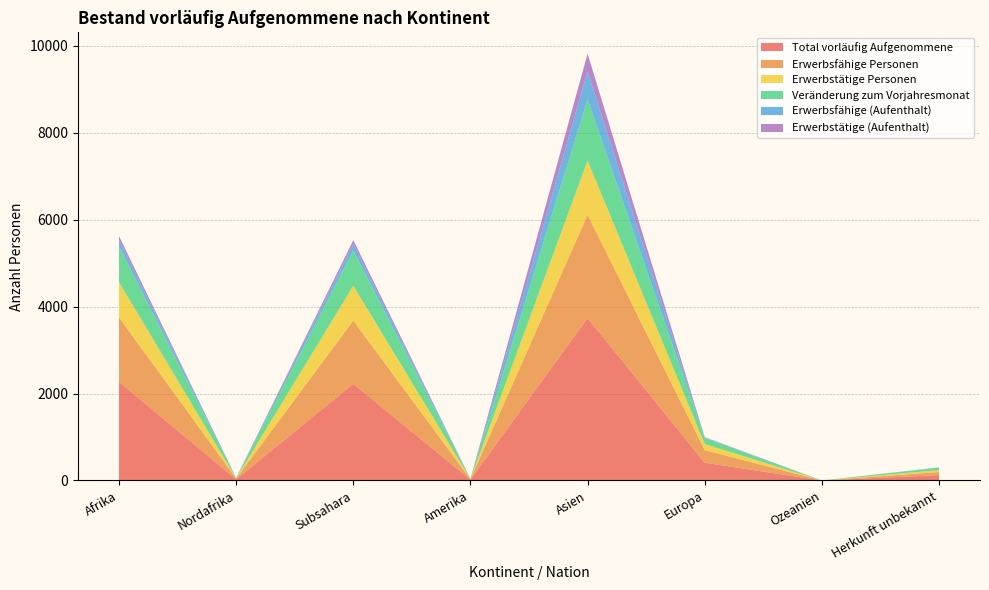

Reading left to right, transcribe all the data shown in this chart.

Total vorläufig Aufgenommene: 2268	27	2223	18	3738	408	0	123
Erwerbsfähige Personen: 1483	19	1456	11	2375	290	0	71
Erwerbstätige Personen: 810	4	801	4	1246	139	0	44
Veränderung zum Vorjahresmonat: 821	7	811	4	1410	139	0	53
Erwerbsfähige (Aufenthalt): 151	2	148	0	639	13	0	8
Erwerbstätige (Aufenthalt): 89	0	89	0	411	7	0	2